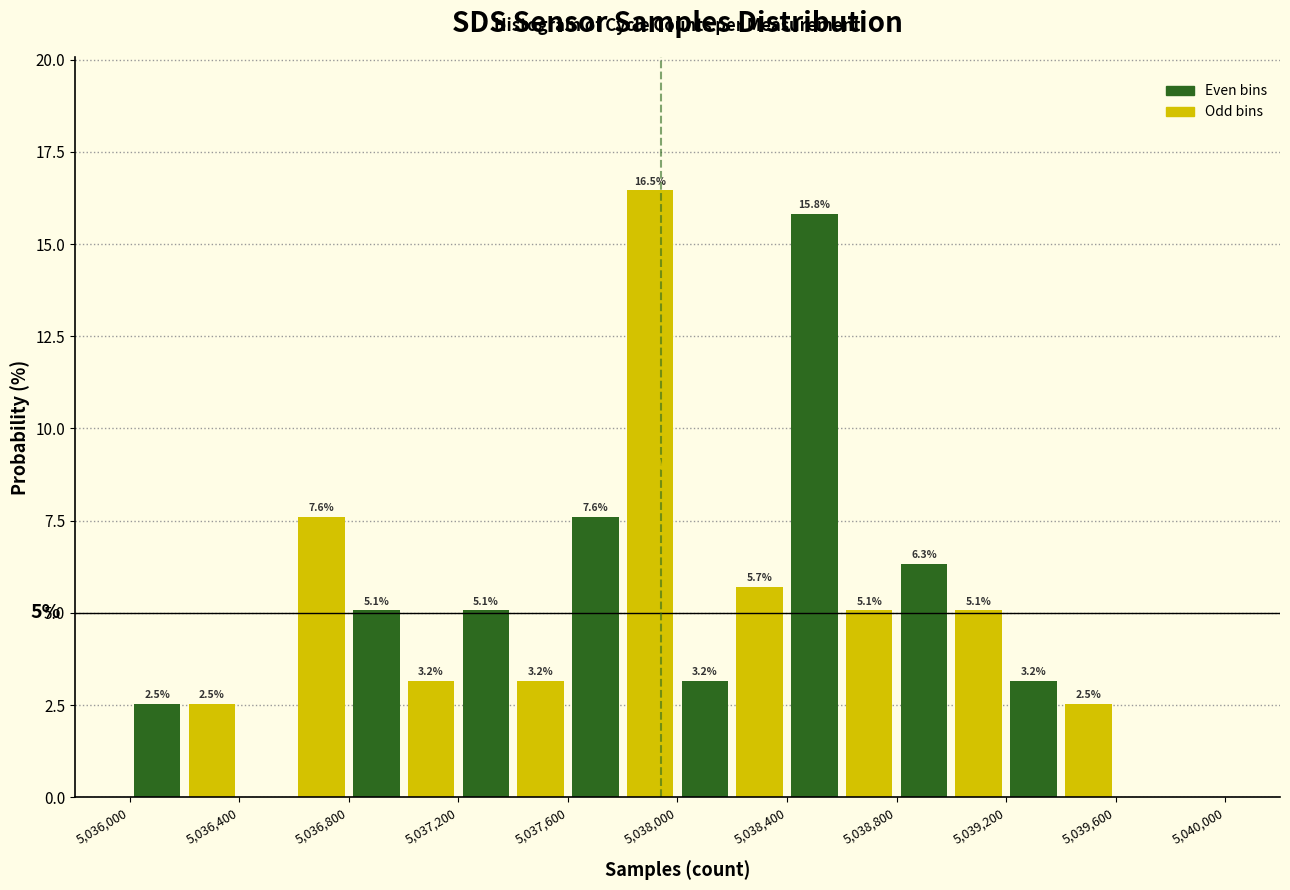

Over which range of the x-axis is the bar tallest?

5037800 to 5038000